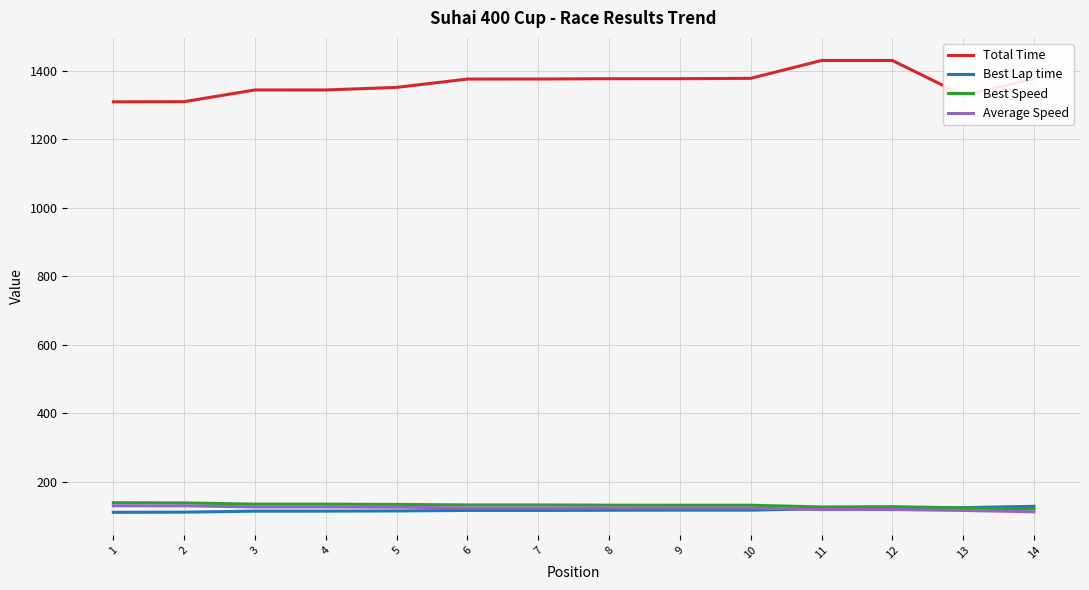

What is the total value across all series at 12?

1797.9